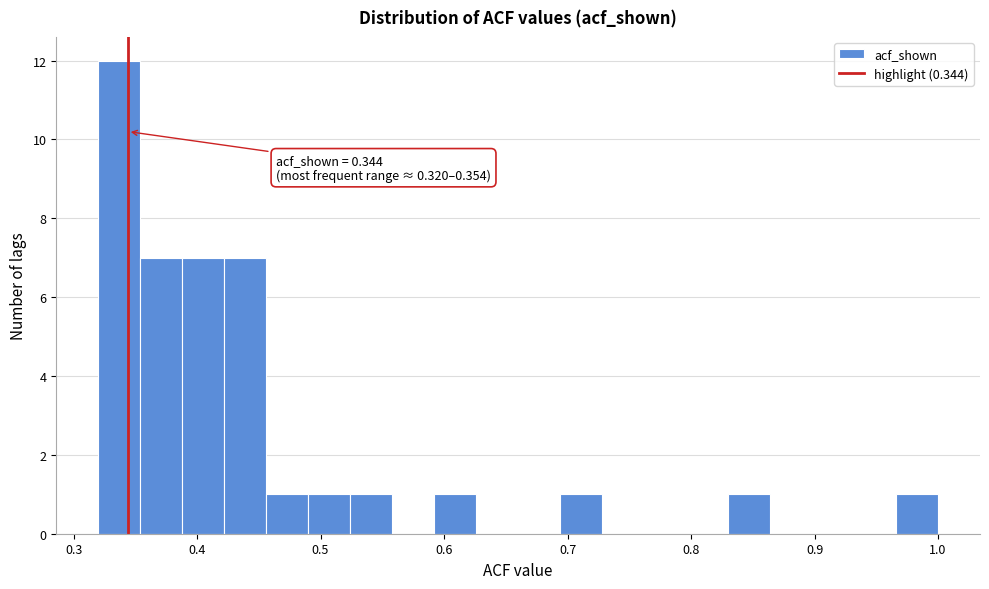

Read against the x-axis, roughly where is the centre of the tallest bar?

0.34